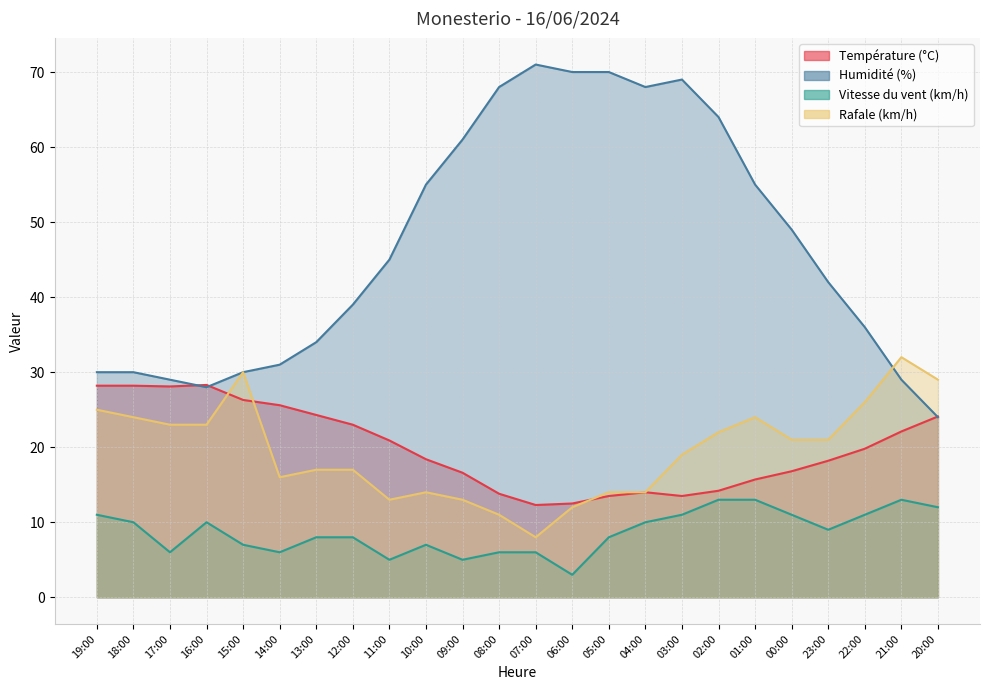

At how many categories does at least one series exceed 19?

24